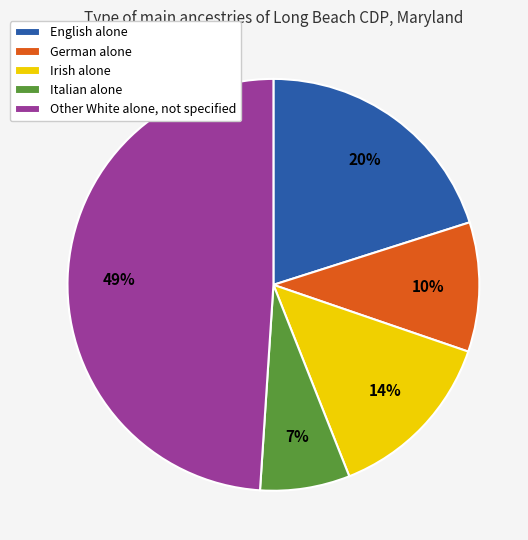

To the nearest percent, what percentage of the pie is Italian alone?

7%